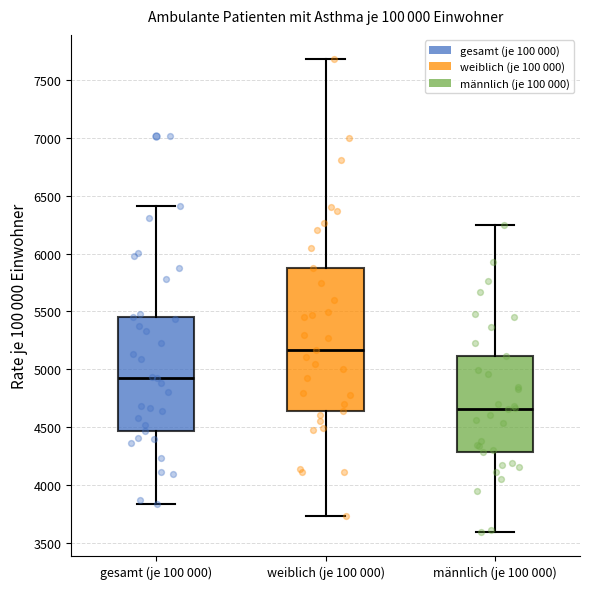

Which box is the tallest, from its lower edge to its upper edge?

weiblich (je 100 000)